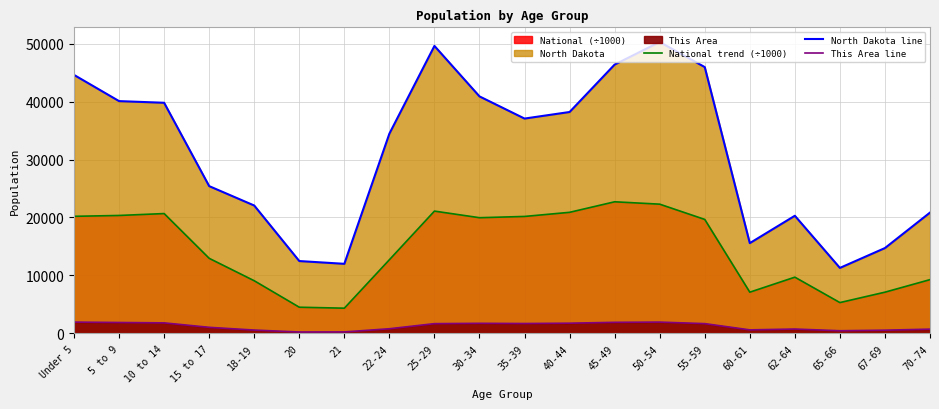

True or false: North Dakota line has a value of 40076.0 at 5 to 9.

True